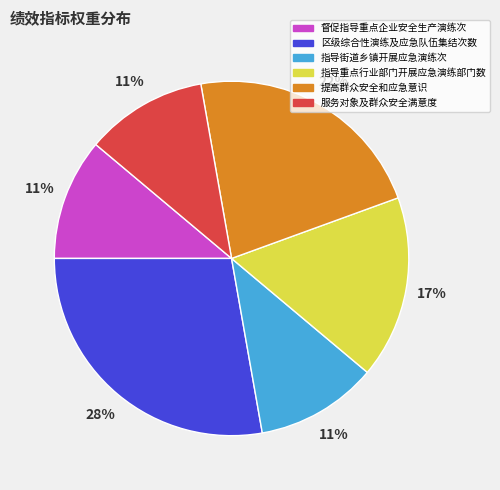

Does 督促指导重点企业安全生产演练次 represent more than half of the total?

No